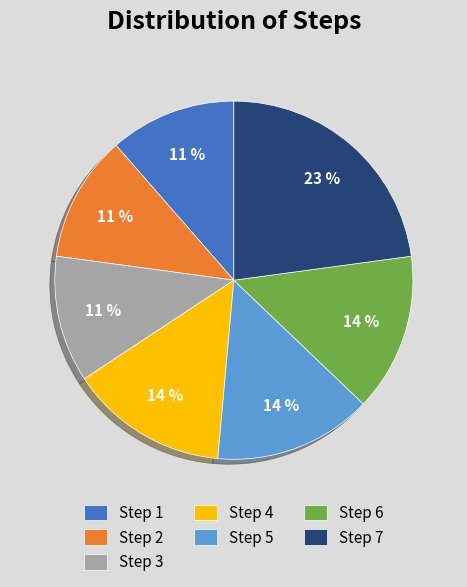

Is it true that Step 6 is 5% of the pie?

False